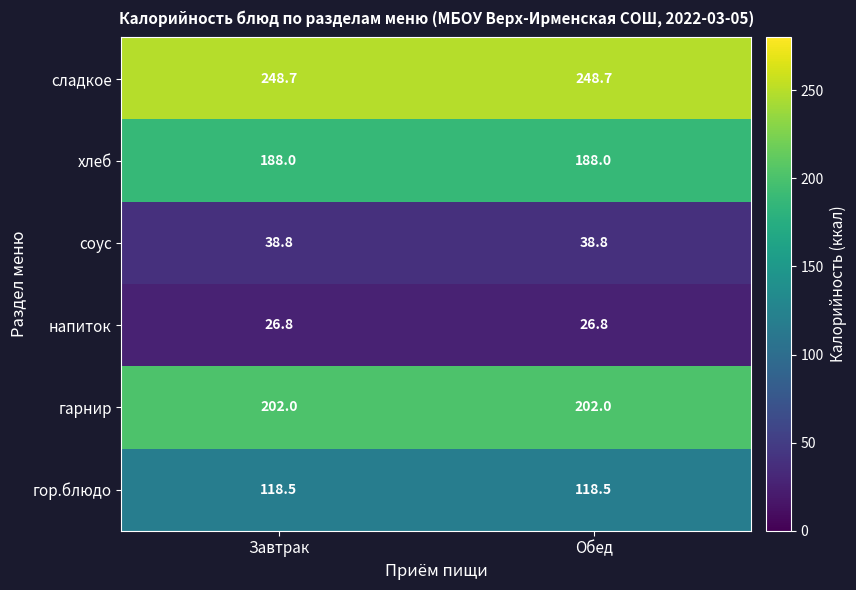

Reading left to right, list all the values displayed in this chart.

сладкое: Завтрак=248.7	Обед=248.7
хлеб: Завтрак=188.0	Обед=188.0
соус: Завтрак=38.8	Обед=38.8
напиток: Завтрак=26.8	Обед=26.8
гарнир: Завтрак=202.0	Обед=202.0
гор.блюдо: Завтрак=118.5	Обед=118.5